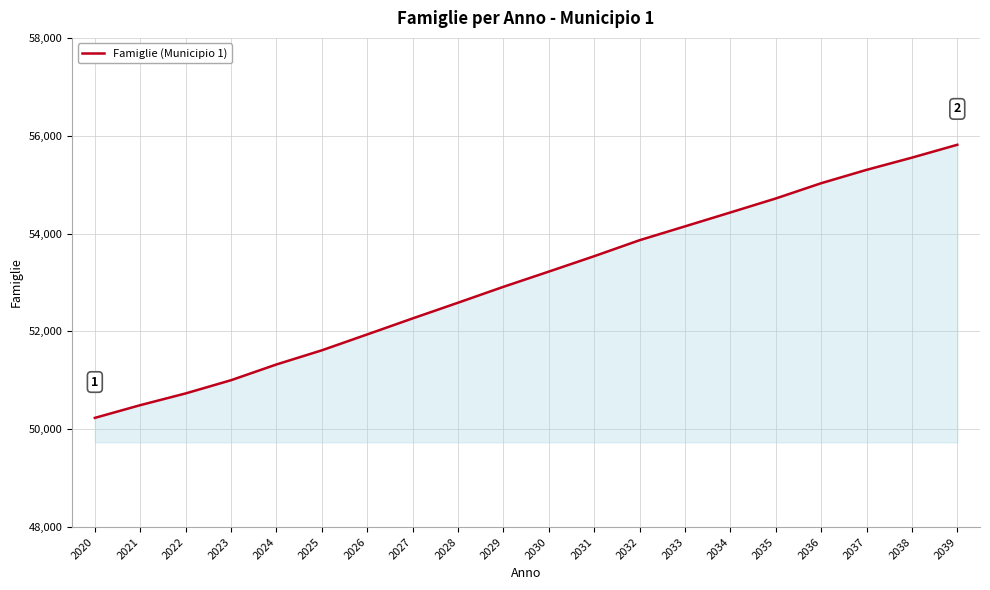

What is the maximum value shown in the chart?

55815